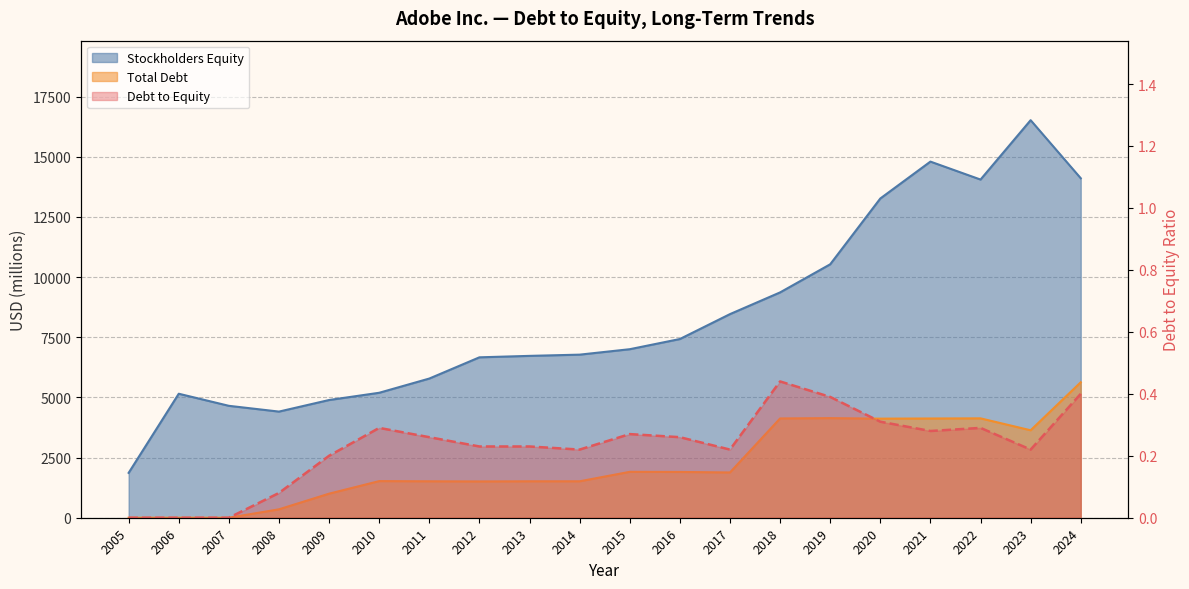

Reading left to right, list all the values displayed in this chart.

Stockholders Equity: 1864.0	5152.0	4650.0	4410.0	4891.0	5192.0	5783.0	6665.0	6725.0	6776.0	7002.0	7425.0	8460.0	9362.0	10530.0	13264.0	14797.0	14051.0	16518.0	14105.0
Total Debt: 0.0	0.0	0.0	350.0	1000.0	1522.0	1514.0	1508.0	1514.0	1514.0	1907.0	1902.0	1881.0	4125.0	4138.0	4117.0	4123.0	4129.0	3634.0	5628.0
Debt to Equity: 0.0	0.0	0.0	0.1	0.2	0.3	0.3	0.2	0.2	0.2	0.3	0.3	0.2	0.4	0.4	0.3	0.3	0.3	0.2	0.4